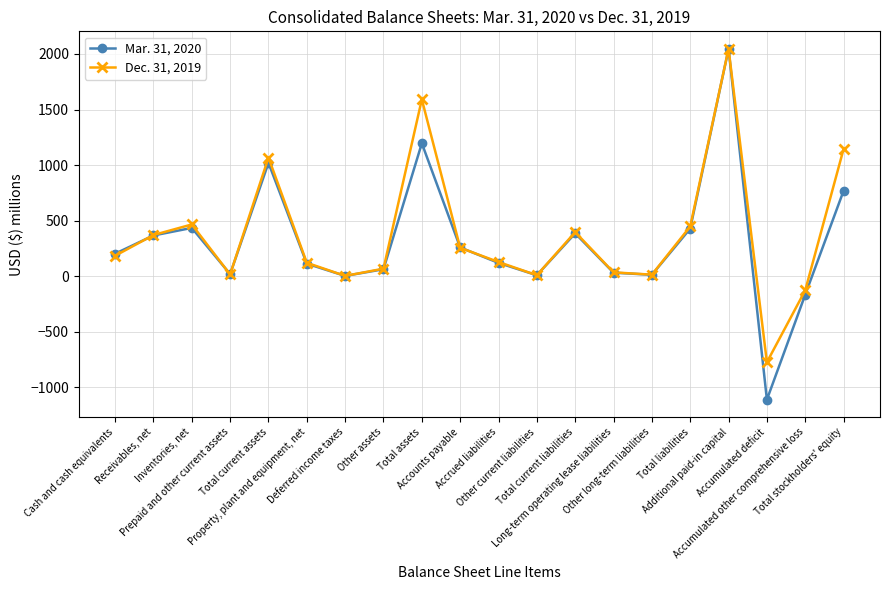

How many distinct data groups are displayed?

2